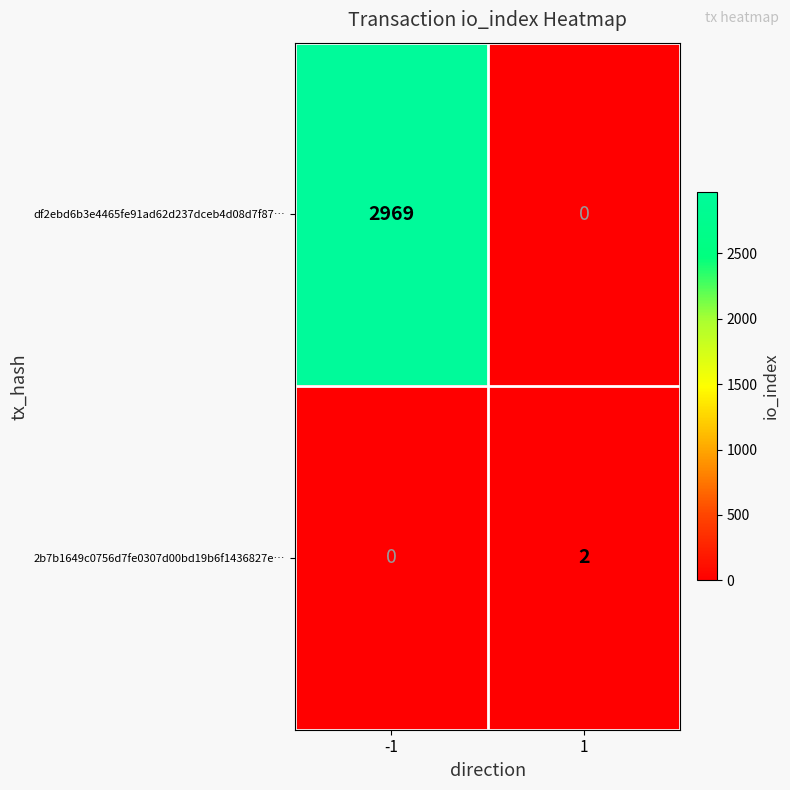

Rank the categories by df2ebd6b3e4465fe91ad62d237dceb4d08d7f87… value from highest to lowest.

-1, 1